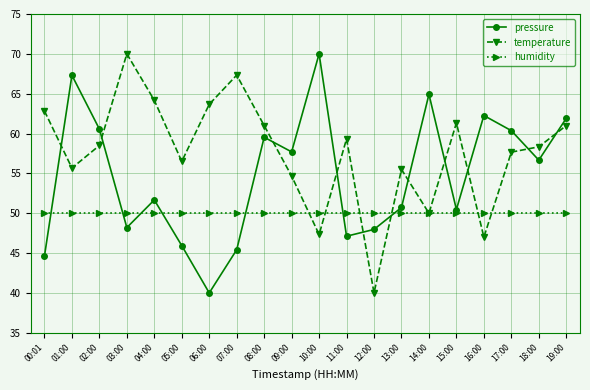

List the series in order of their overall mean, lowest first.

humidity, pressure, temperature